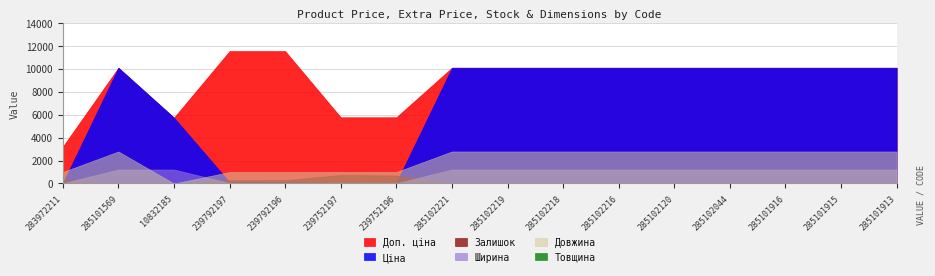

Read the Ціна value at 285102120.

10085.8